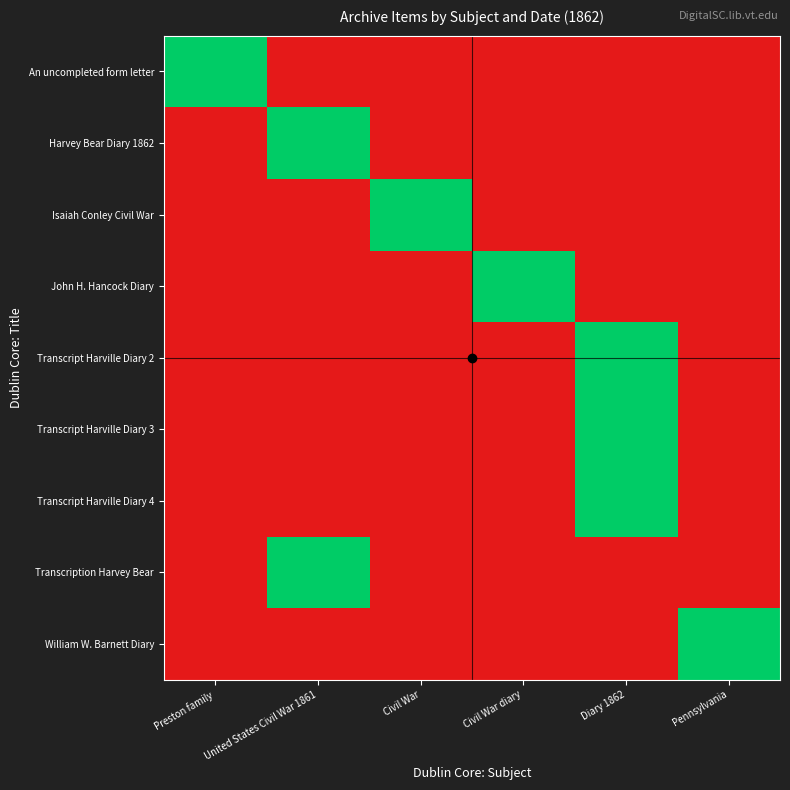

Rank the series at United States Civil War 1861 from lowest to highest value.

An uncompleted form letter, Isaiah Conley Civil War, John H. Hancock Diary, Transcript Harville Diary 2, Transcript Harville Diary 3, Transcript Harville Diary 4, William W. Barnett Diary, Harvey Bear Diary 1862, Transcription Harvey Bear